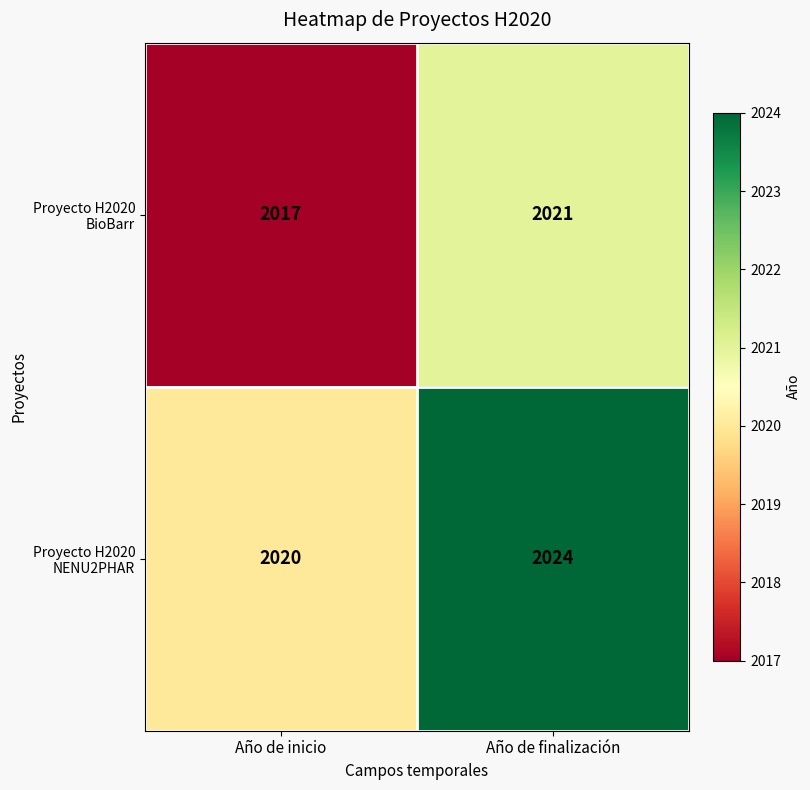

Which series has the largest total across all categories?

Proyecto H2020 NENU2PHAR